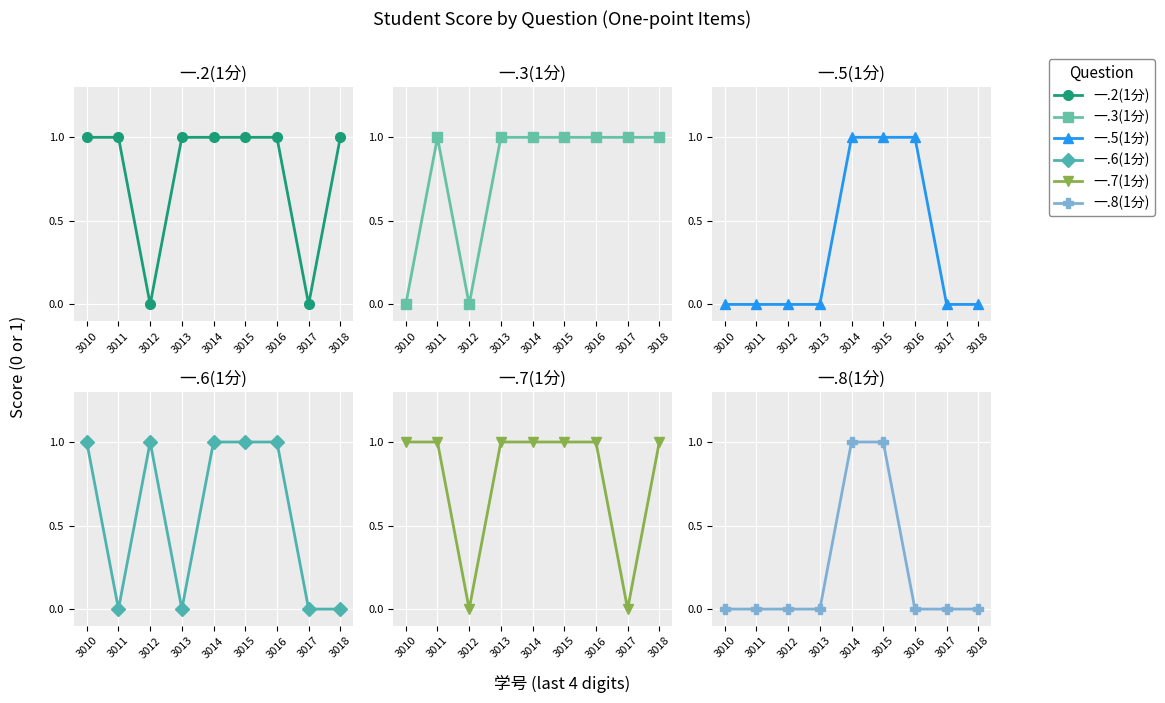

Which has a higher value, 3014 or 3018?

3014